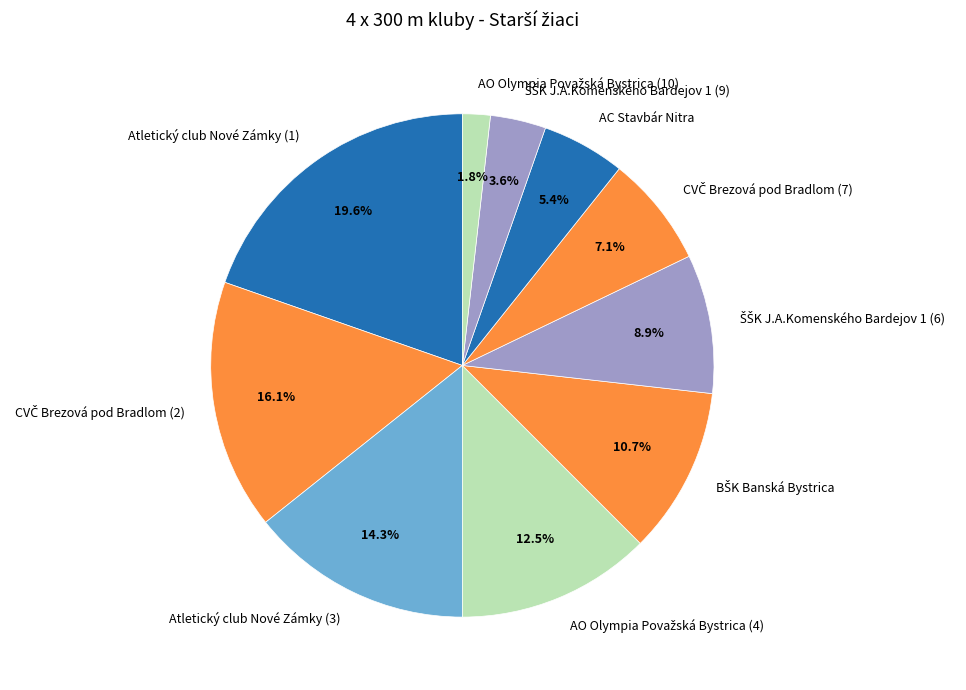

How much of the chart is everything except AC Stavbár Nitra?

94.6%